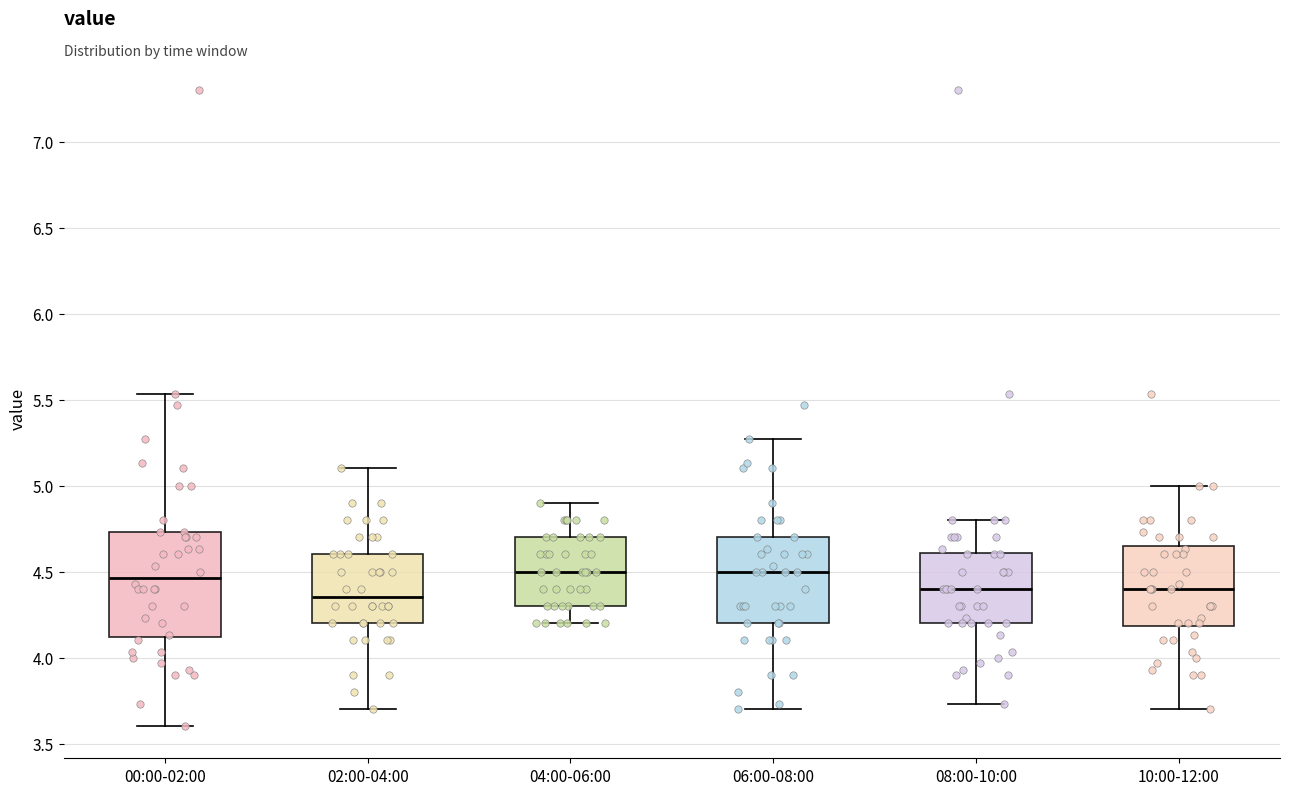

Which box is the tallest, from its lower edge to its upper edge?

00:00-02:00